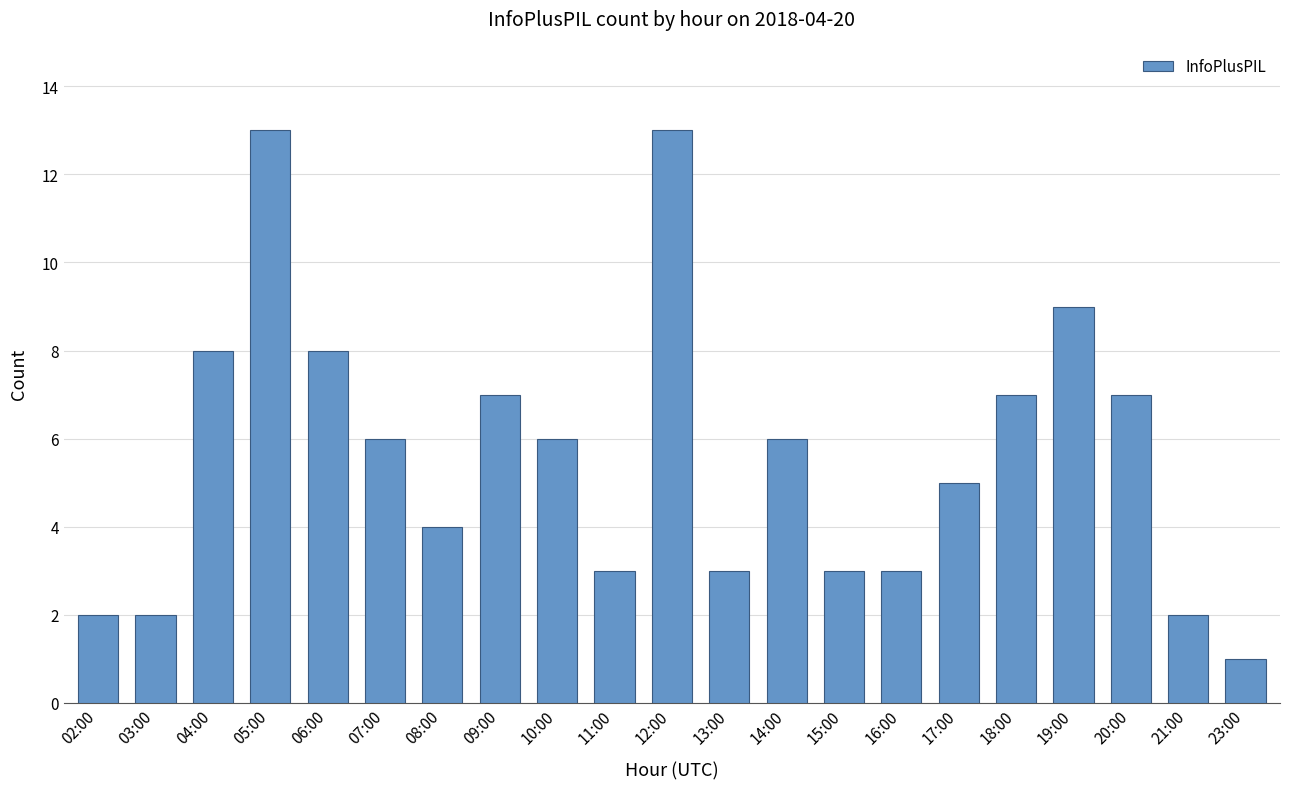

What position from the left is 04:00?

3